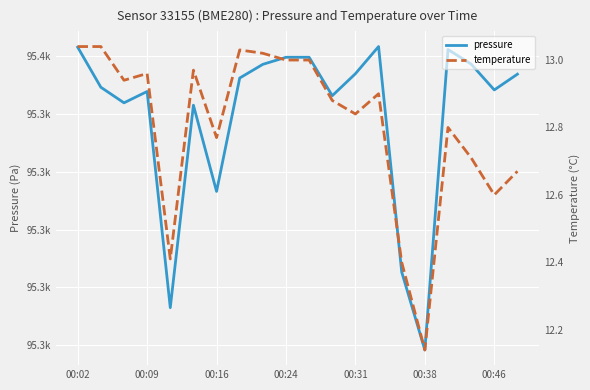

Rank the series by their maximum value, from highest to lowest.

pressure, temperature